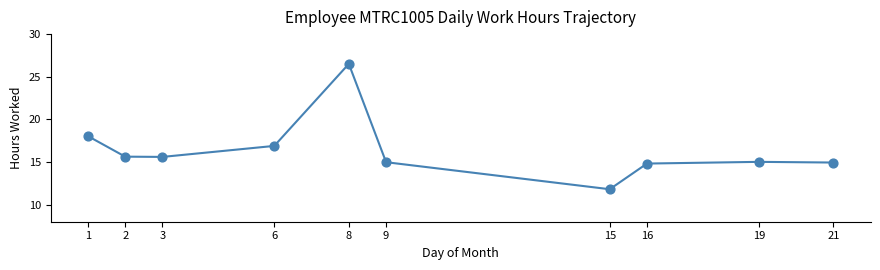

What is the range of Y values (max minus min)?

14.7